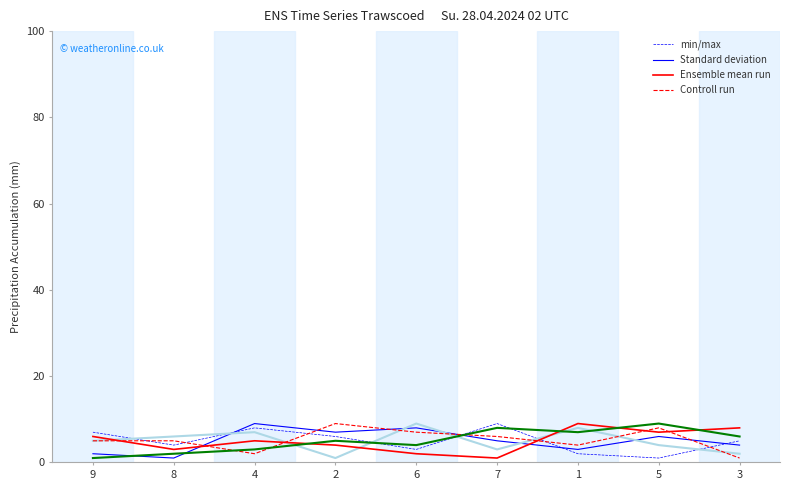

Reading right to left, transcribe all the data shown in this chart.

min/max: 3=5	5=1	1=2	7=9	6=3	2=6	4=8	8=4	9=7
Standard deviation: 3=2	5=4	1=8	7=3	6=9	2=1	4=7	8=6	9=5
Ensemble mean run: 3=8	5=7	1=9	7=1	6=2	2=4	4=5	8=3	9=6
Controll run: 3=6	5=9	1=7	7=8	6=4	2=5	4=3	8=2	9=1